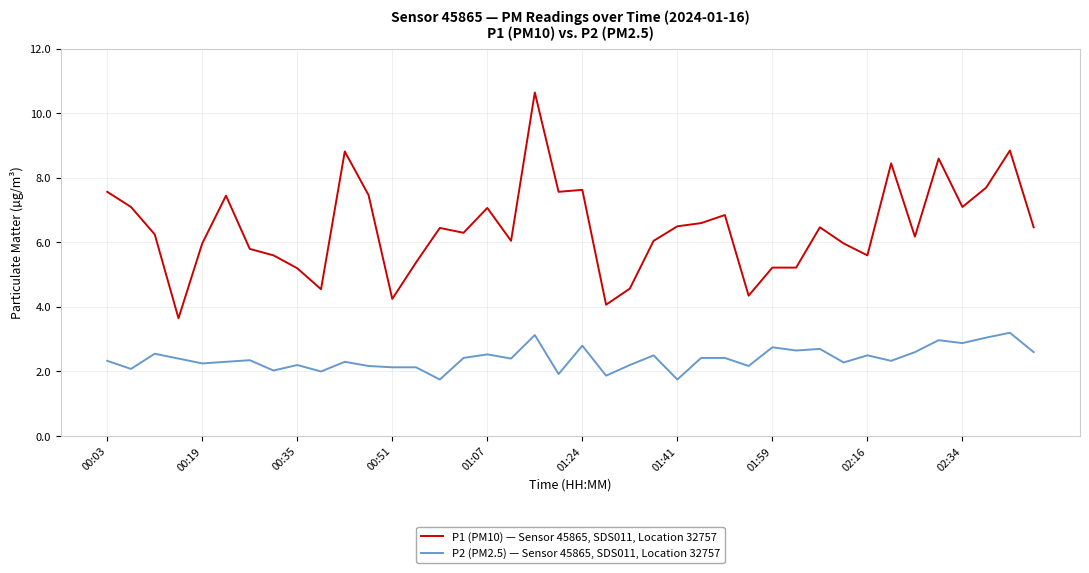

What is the greatest value displayed?

10.7